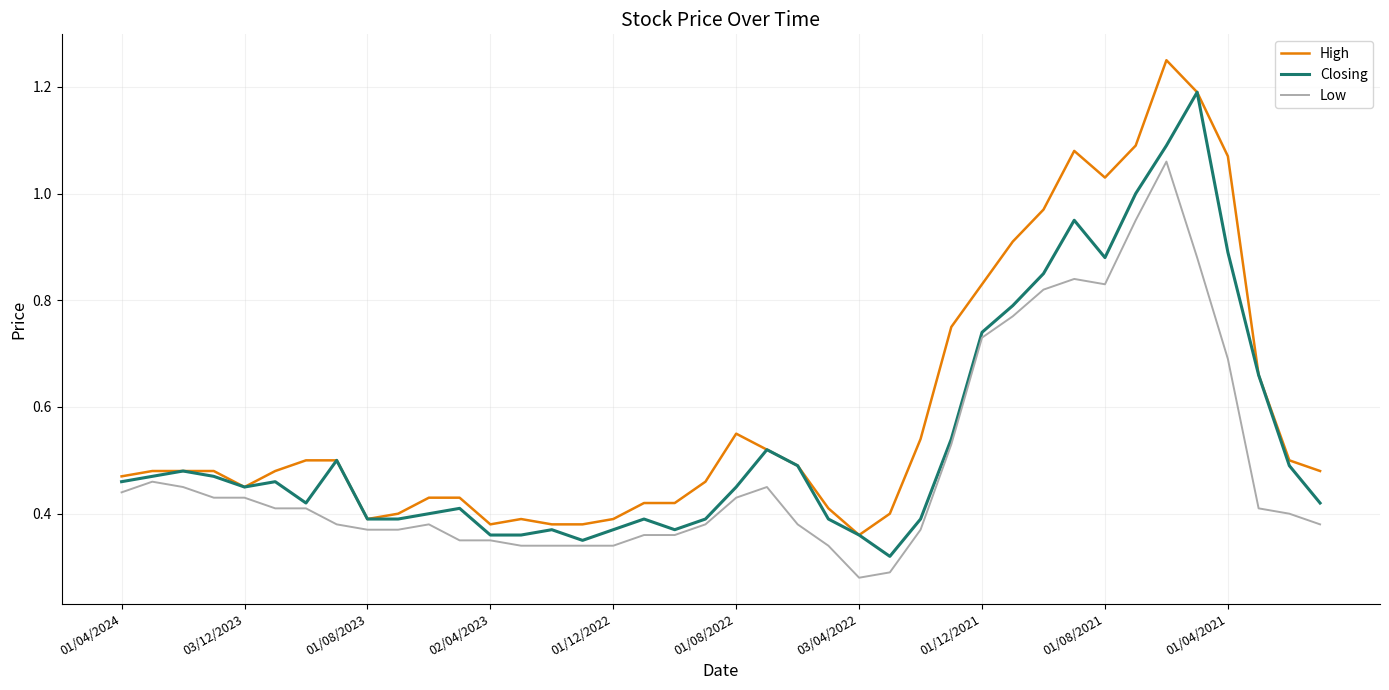

List the series in order of their peak value, lowest first.

Low, Closing, High